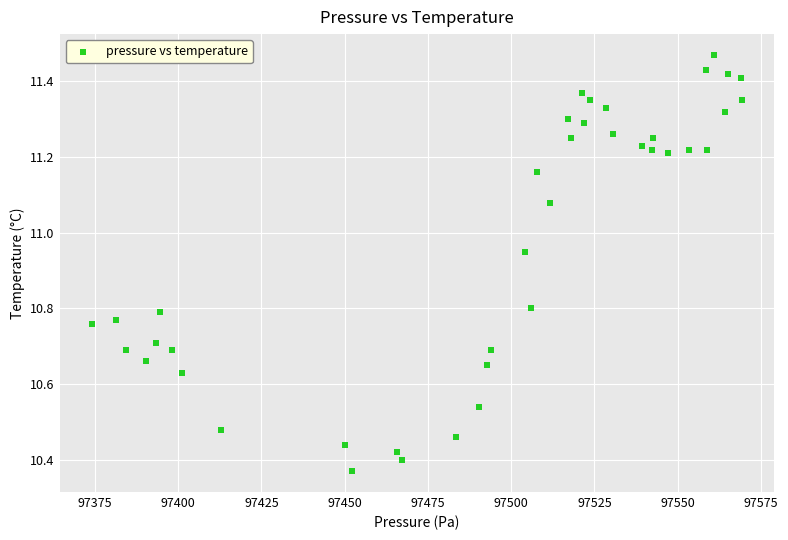

What is the range of Y values (max minus min)?

1.1